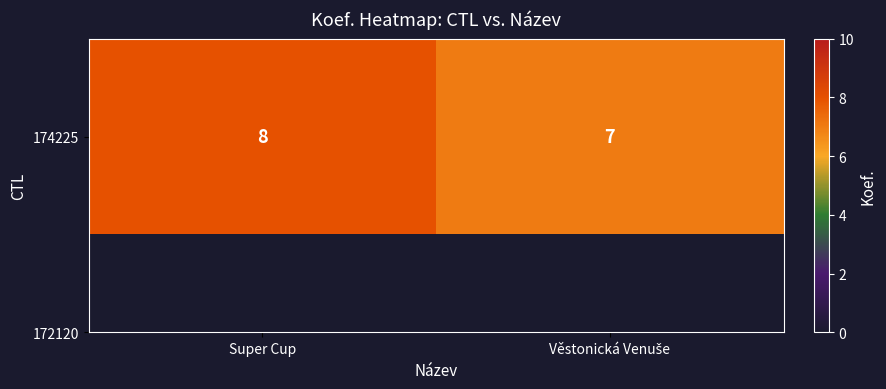

The value at Super Cup is 8. True or false?

True